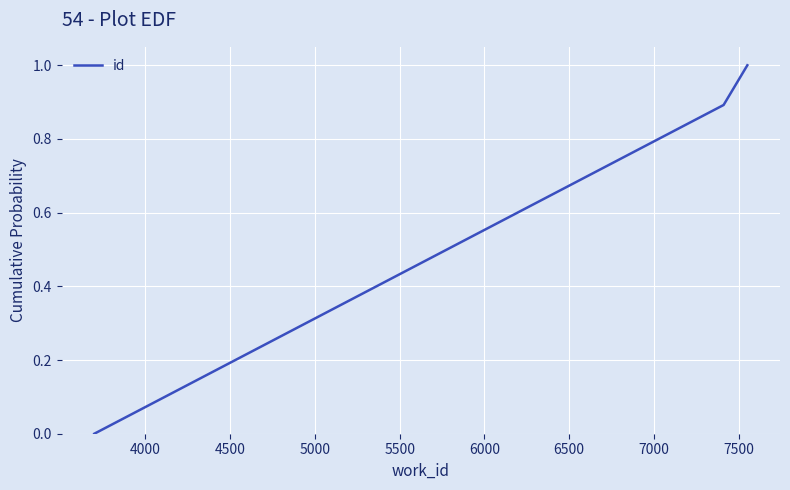

What is the average value?

0.6